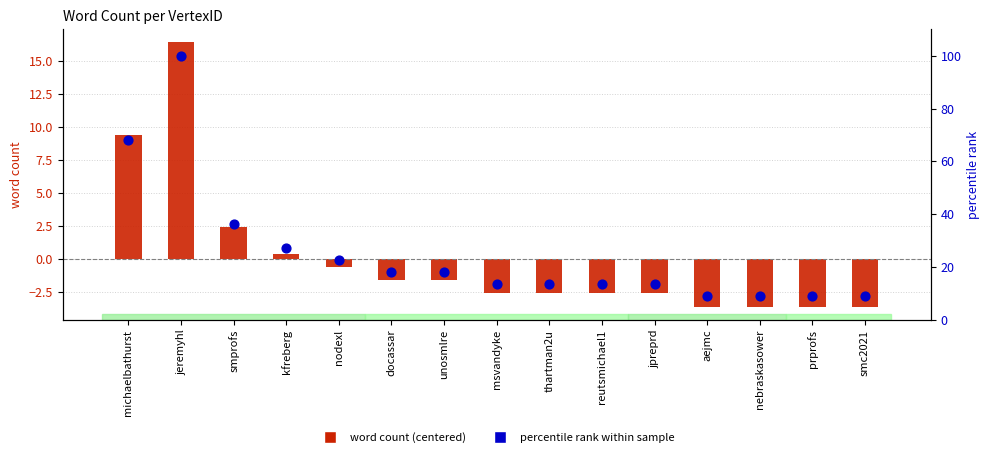

Which series has the widest spread of Y values?

percentile rank within sample